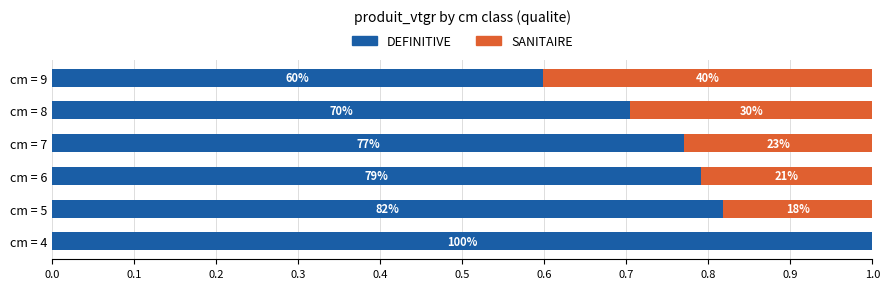

What are all the series names shown in the legend?

DEFINITIVE, SANITAIRE